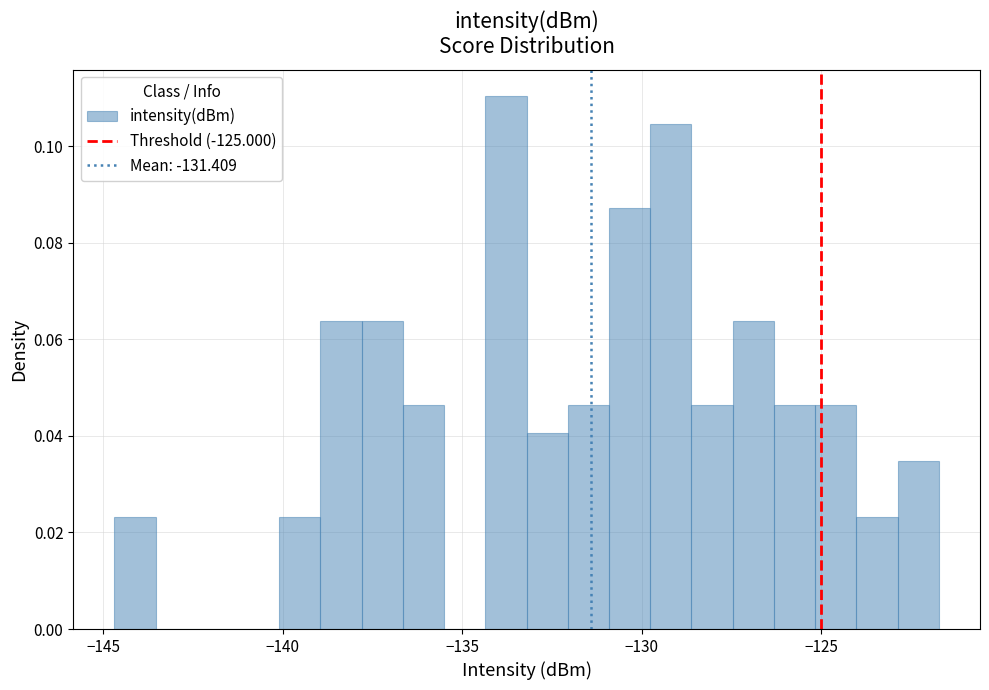

Read against the x-axis, roughly where is the centre of the tallest bar?

-134.0